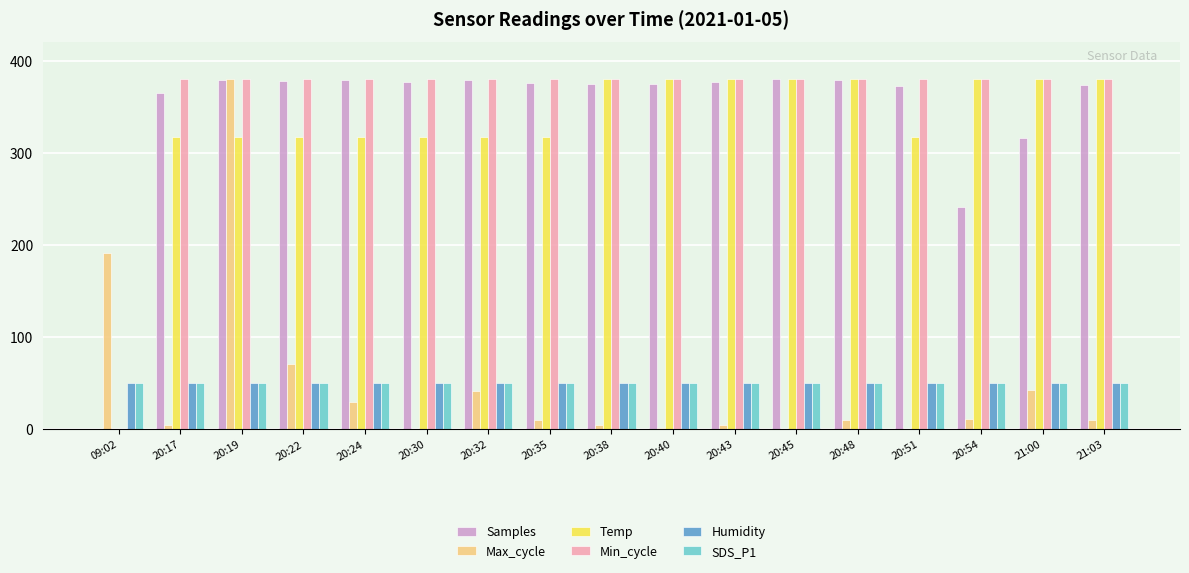

What is the sum of all Max_cycle values?

811.7